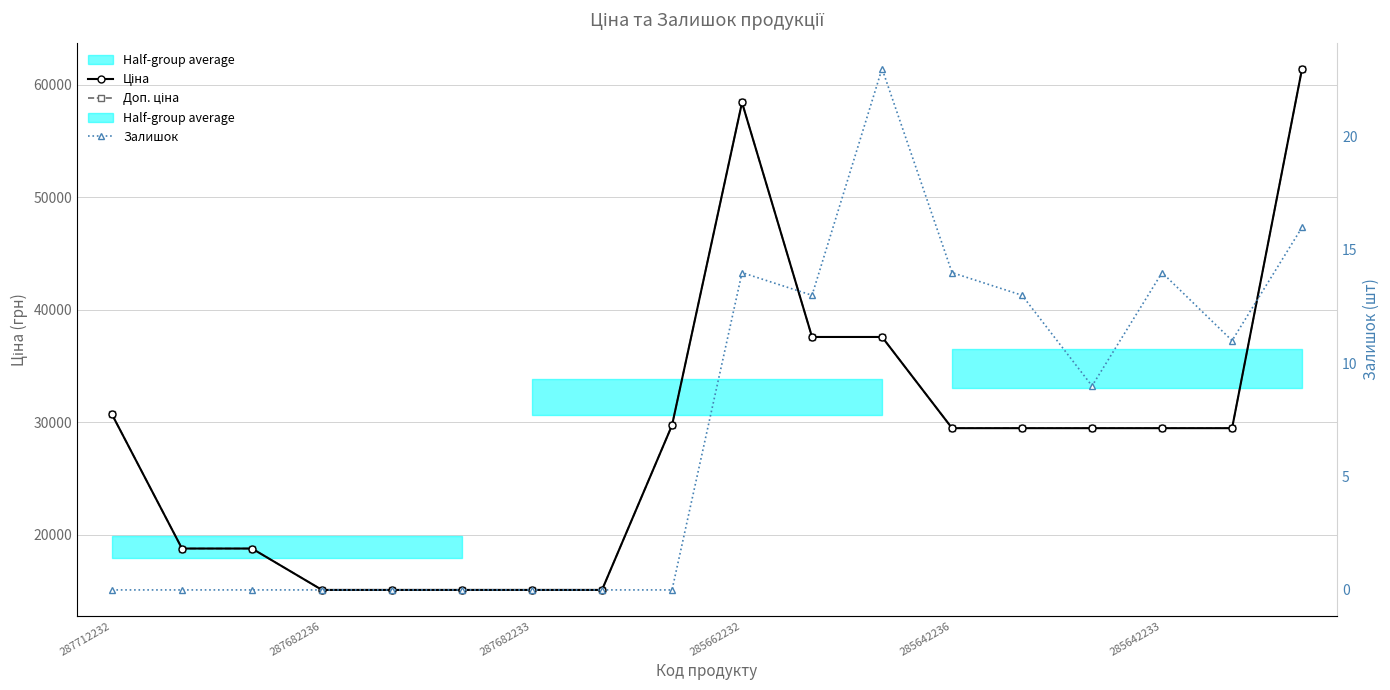

True or false: Доп. ціна and Залишок intersect in this chart.

False